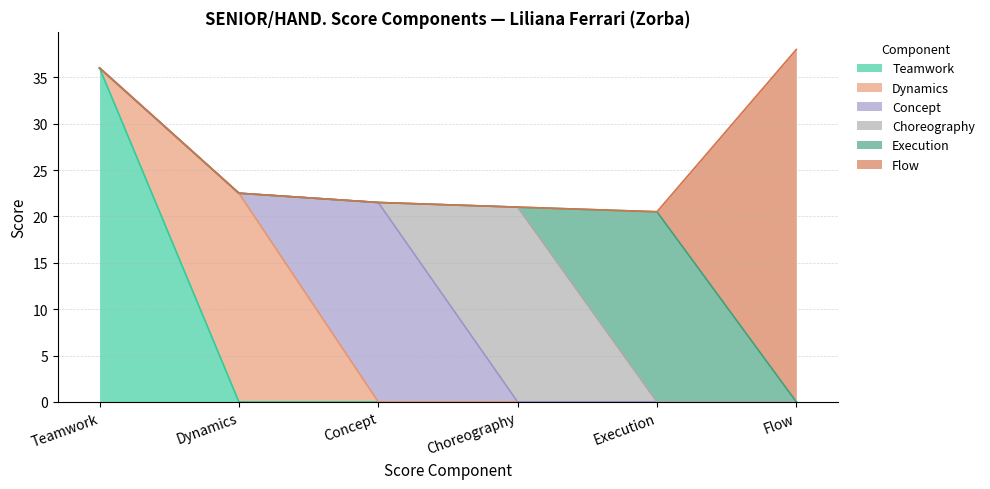

What is the highest value of the Teamwork series?

36.0